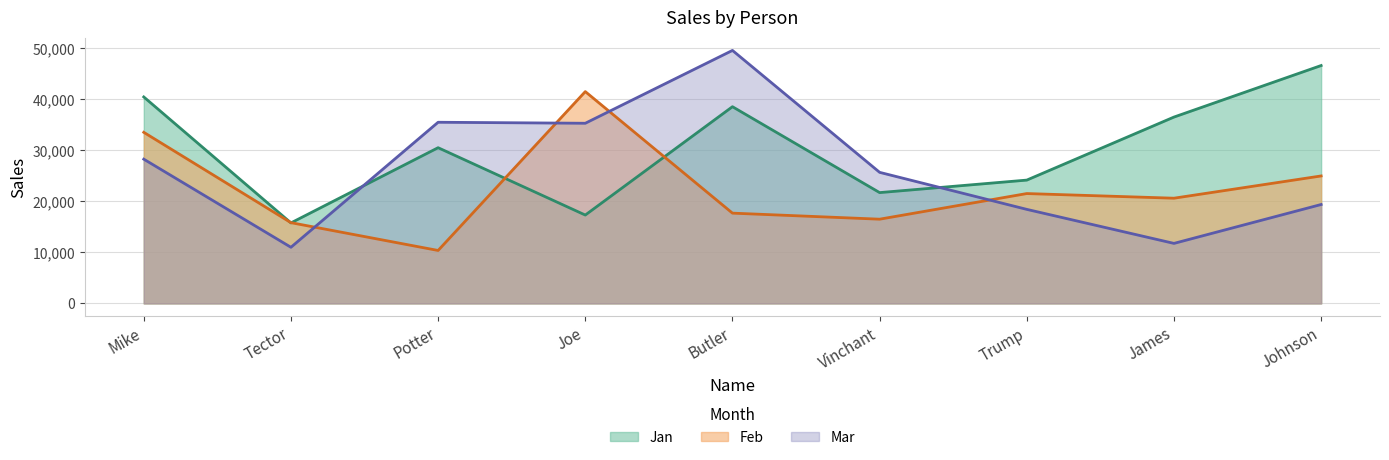

What is the label of the 5th point from the right?

Butler